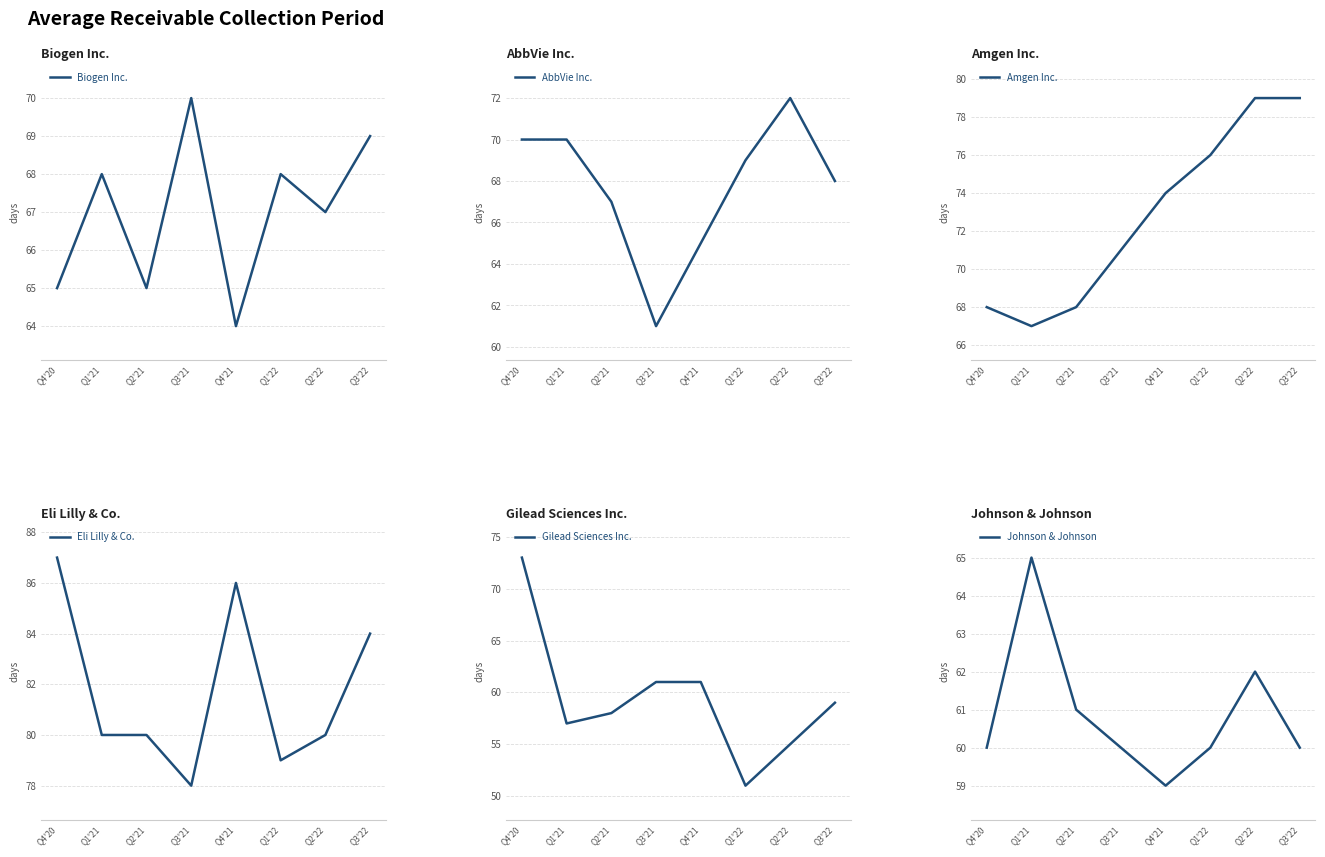

At which label does Johnson & Johnson first exceed 60?

Q1'21